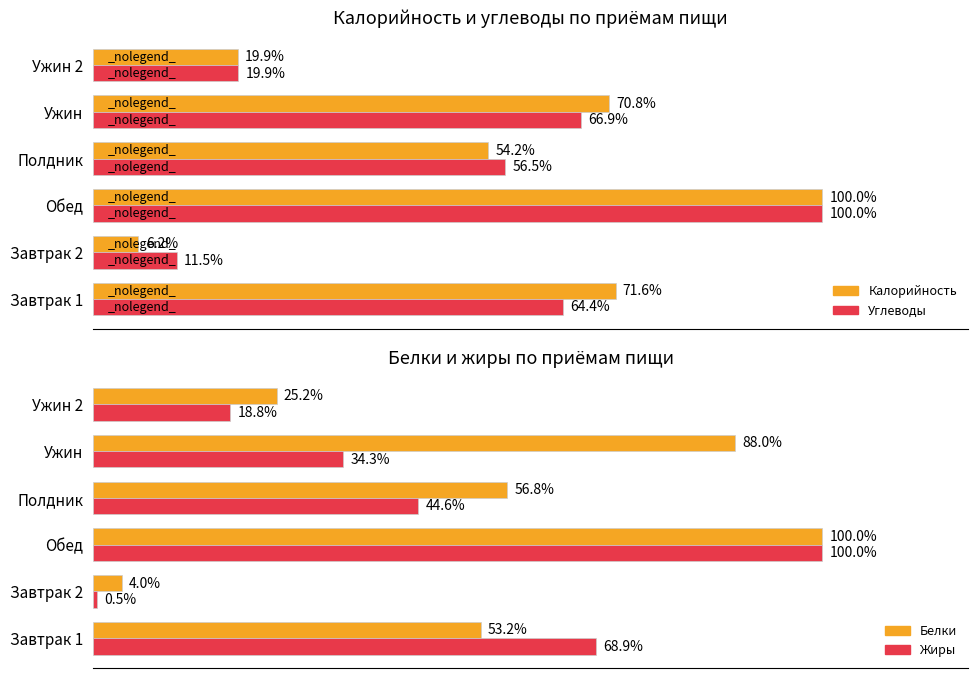

Which series changed the most between Завтрак 1 and Полдник?

Жиры